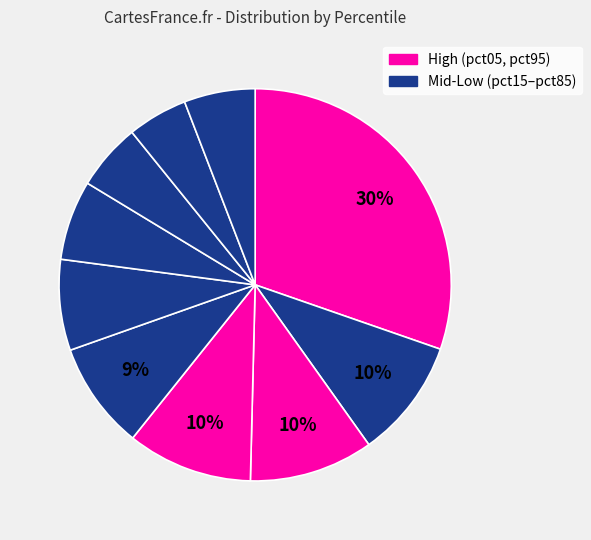

Rank the categories by value from highest to lowest.

pct05, pct35, pct25, pct15, pct45, pct55, pct65, pct95, pct75, pct85